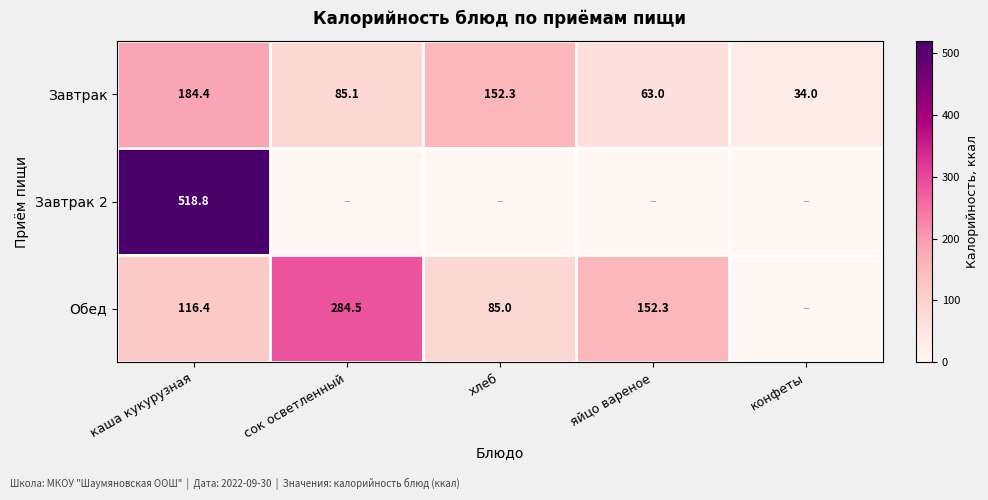

What is the total value across all series at каша кукурузная?

819.6